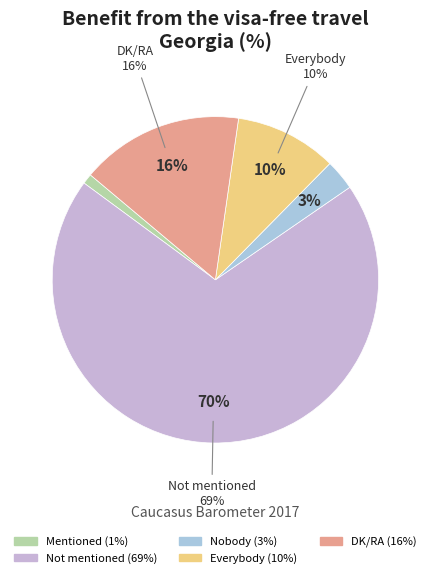

Rank the categories by value from highest to lowest.

Not mentioned, DK/RA, Everybody, Nobody, Mentioned